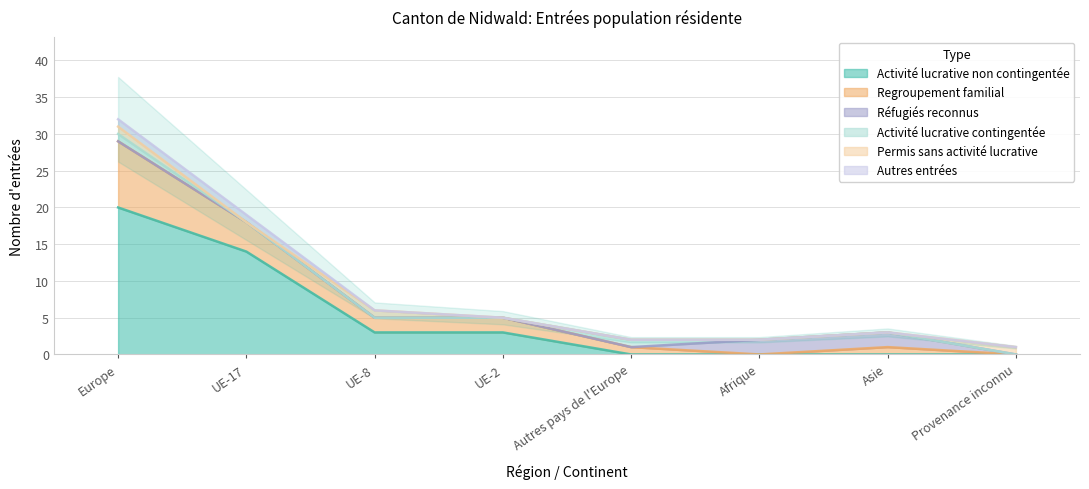

In Regroupement familial, how many points are lower than both neighbors (excluding endpoints)?

1